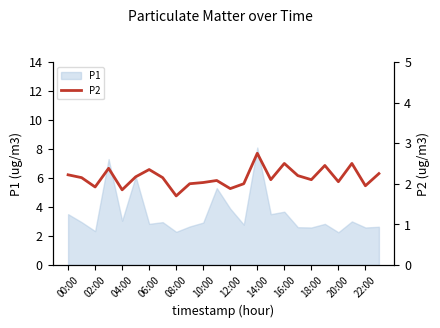

What value does the data have at 17?

2.2